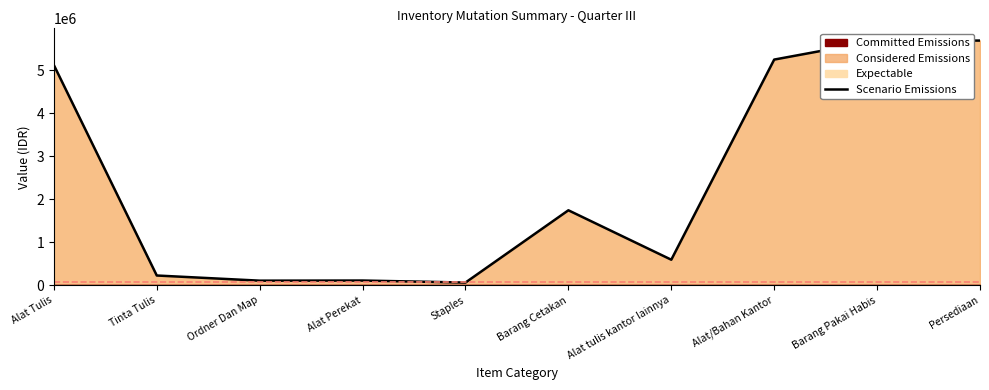

Where does the data first go above 1744000?

Alat Tulis